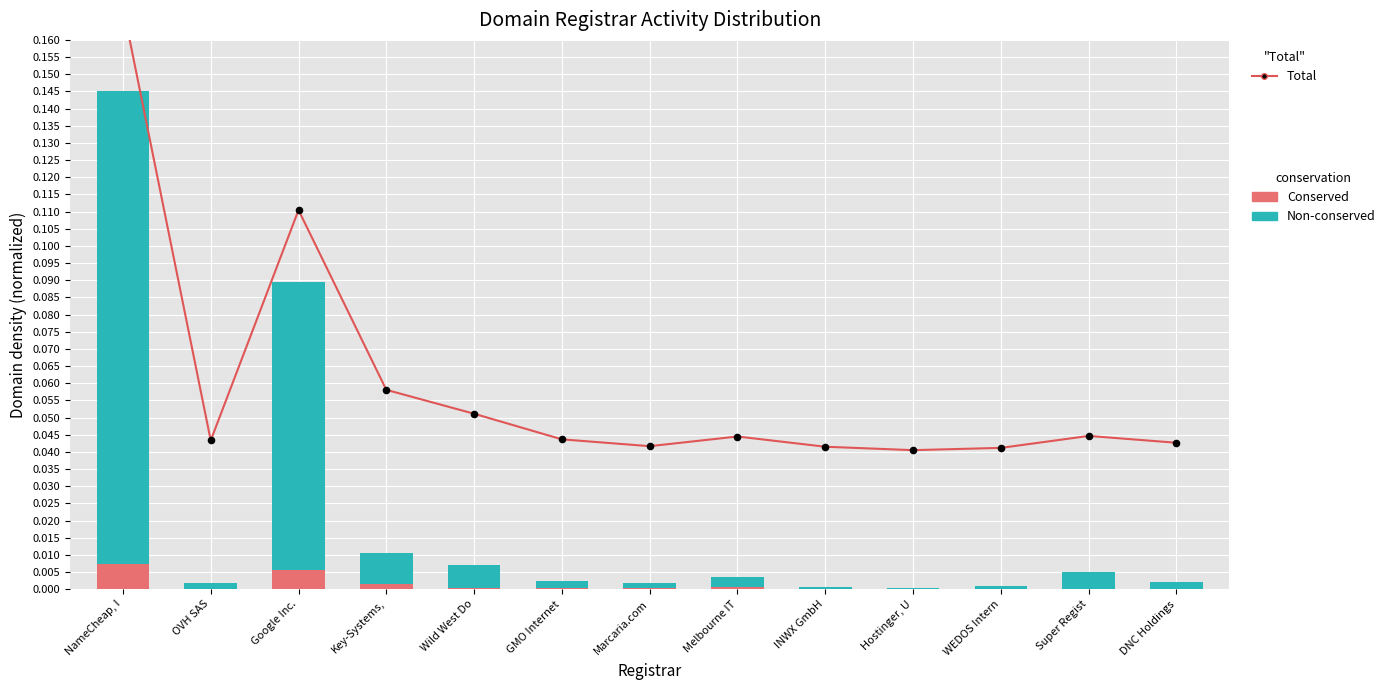

Which series has the largest total across all categories?

Total